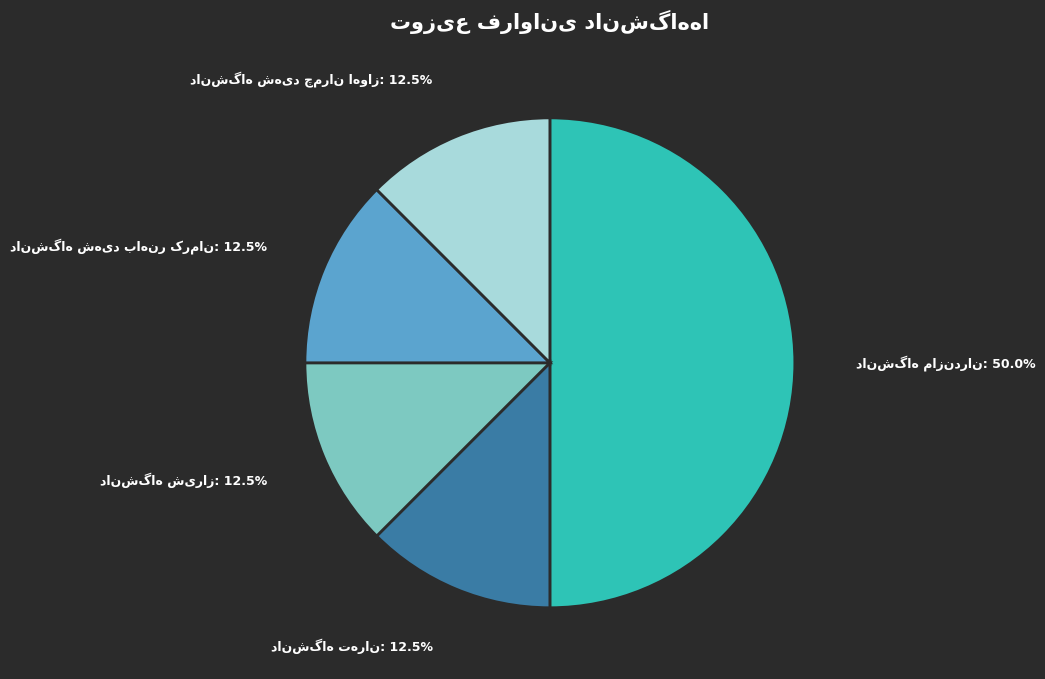

How many segments does this pie chart have?

5